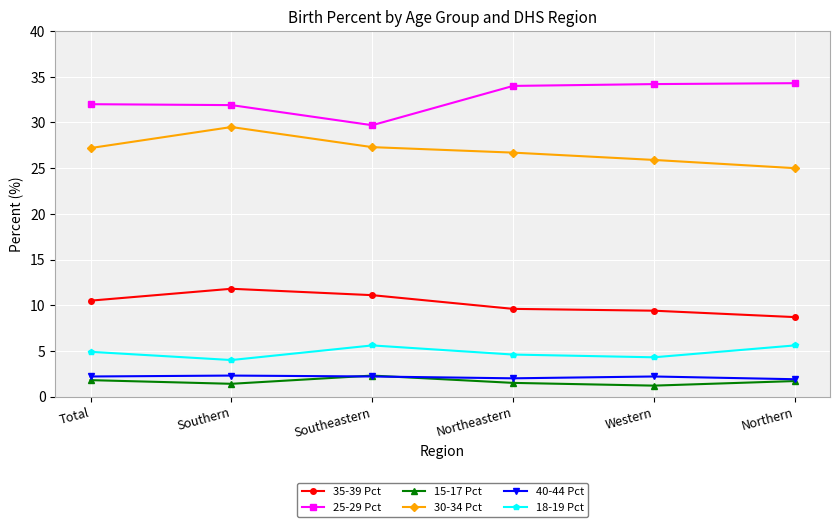

How many categories are shown in the chart?

6